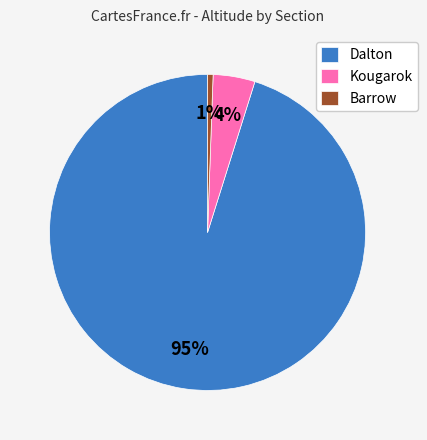

To the nearest percent, what is the difference between the Dalton and Kougarok slice percentages?

91%